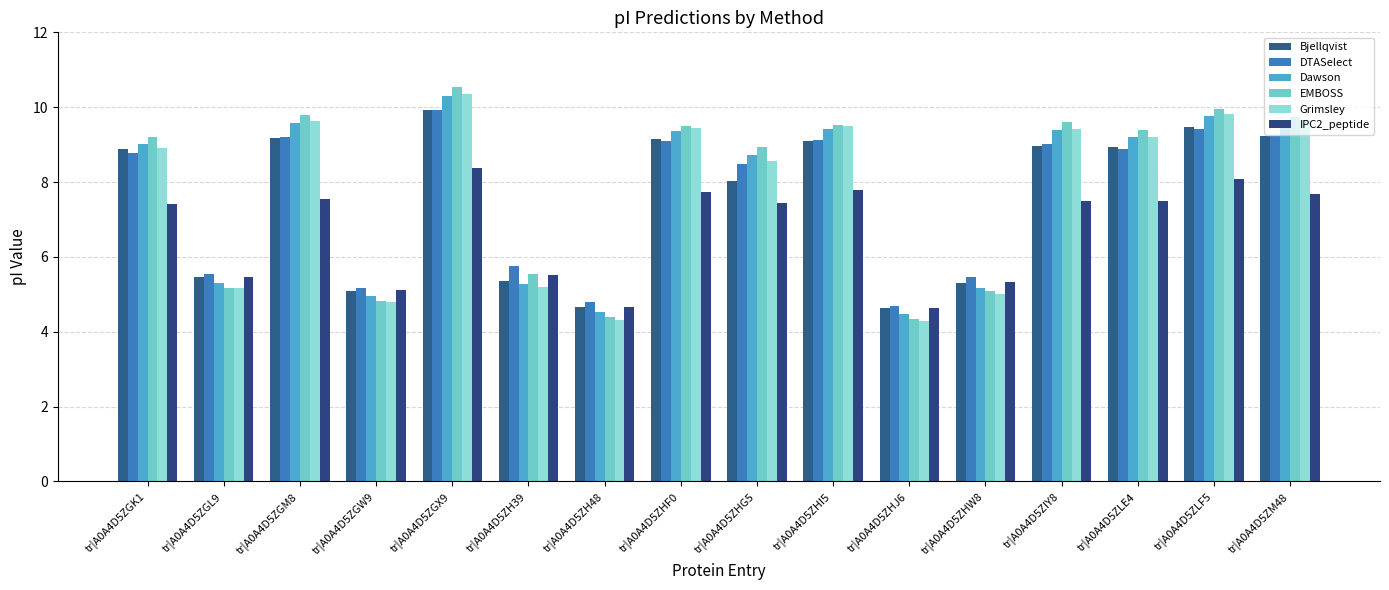

At which label does Dawson first exceed 9?

tr|A0A4D5ZGK1